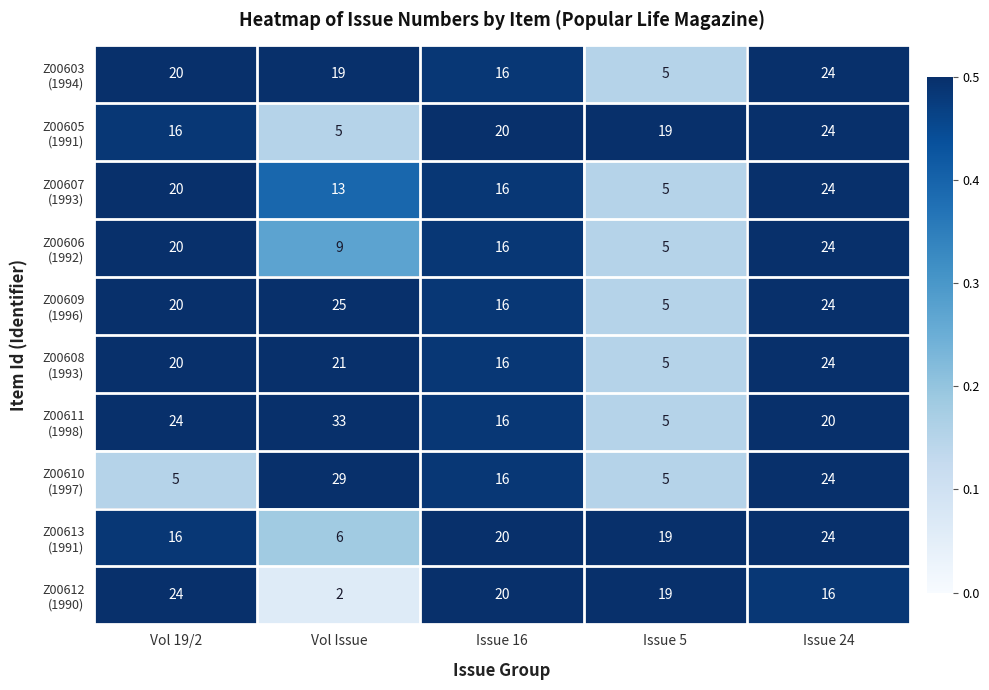

At which category is the sum across all series the highest?

Issue 24